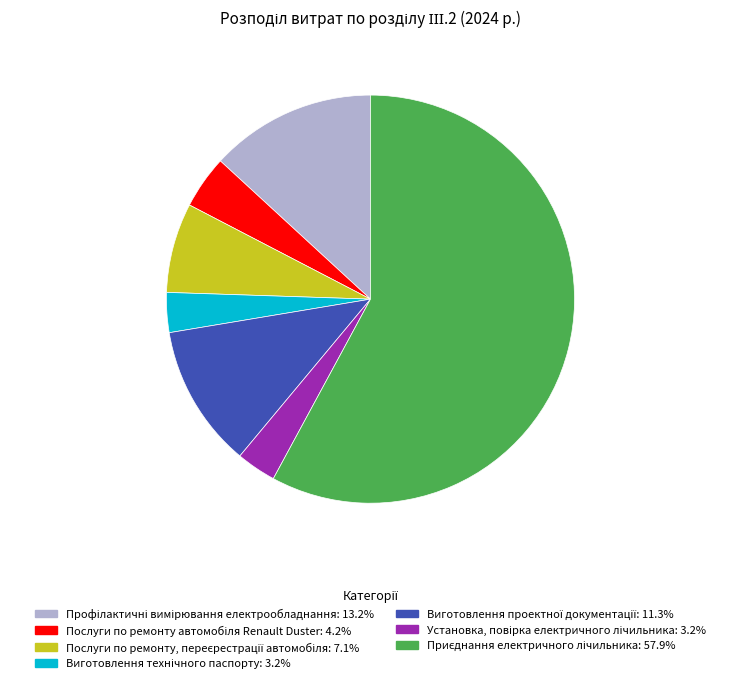

Is there a majority slice in this chart?

Yes